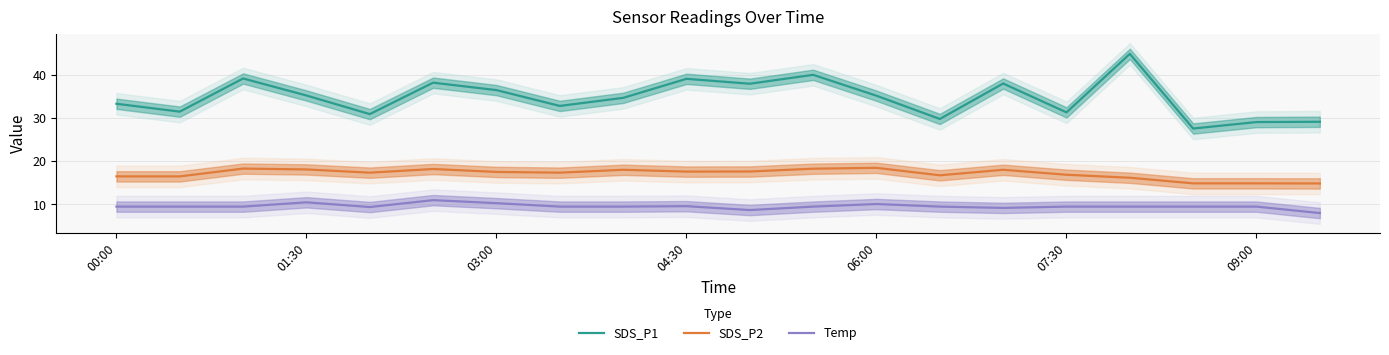

What is the maximum value for Temp?

11.0